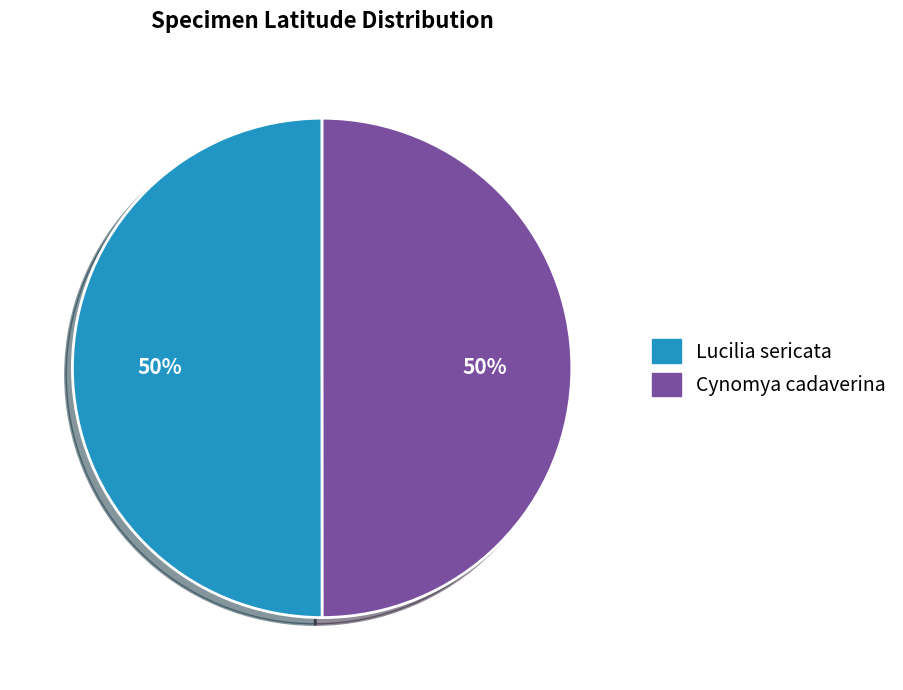

Is the sum of Cynomya cadaverina and Lucilia sericata greater than half?

Yes